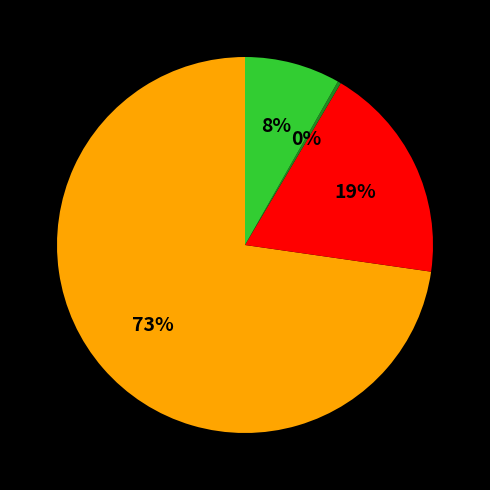

To the nearest percent, what is the average slice percentage?

25%